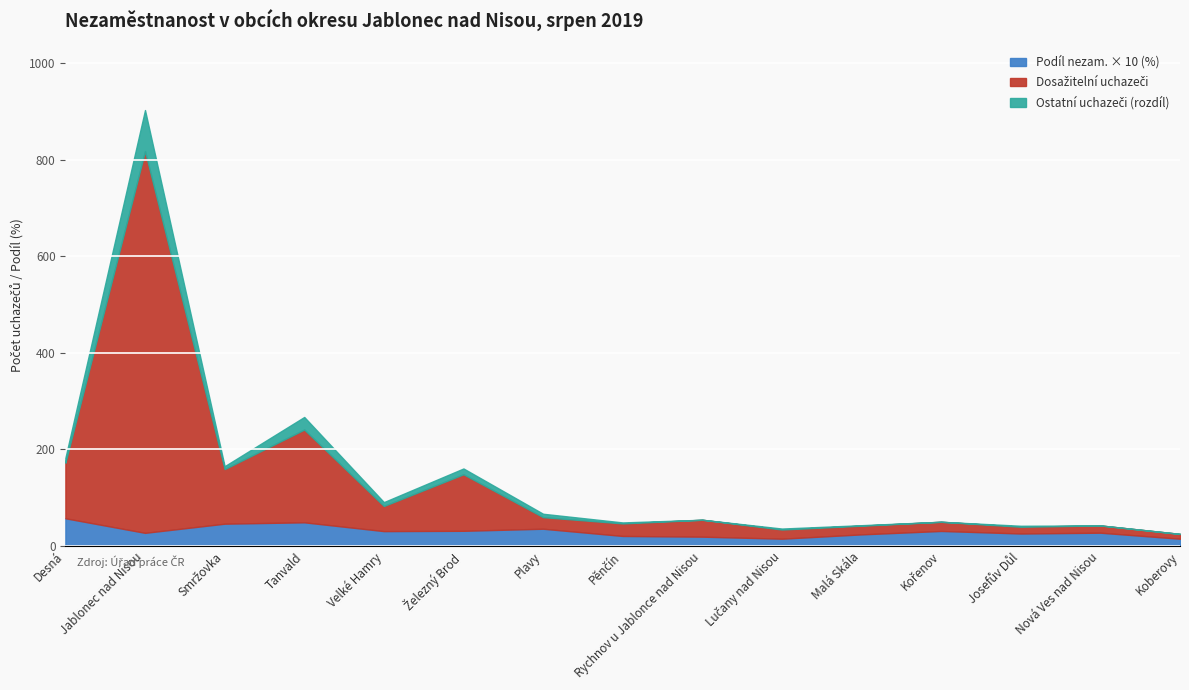

The value of Podíl nezam. na obyvatelstvu (%) at Kořenov is 3.1. True or false?

True